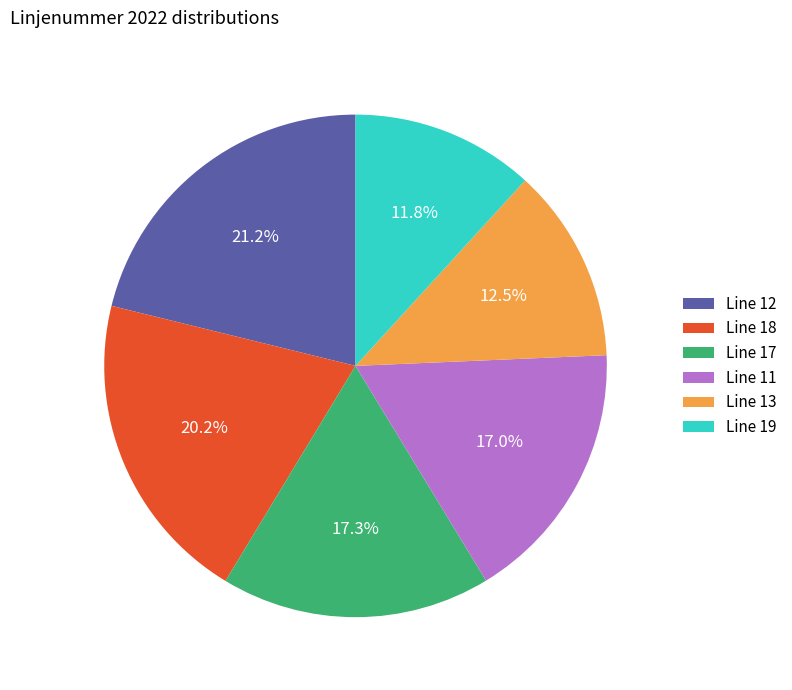

Approximately how many times larger is the value at Line 11 compared to Line 13?

1.4